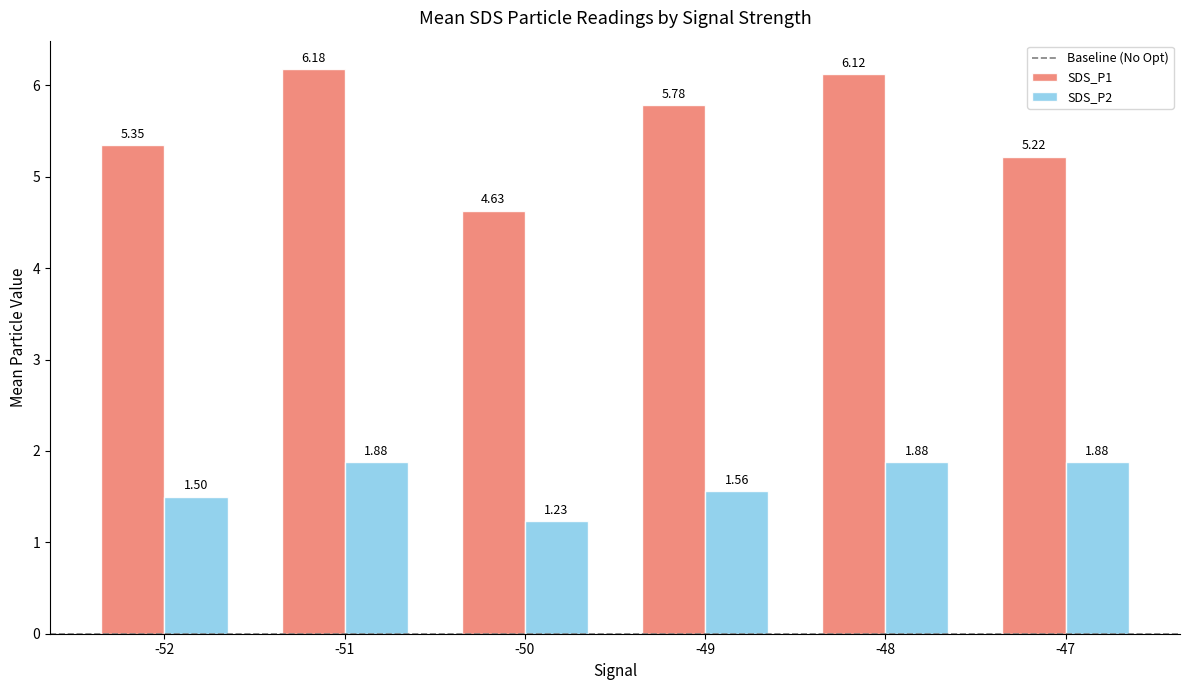

Rank the series by their average value, from highest to lowest.

SDS_P1, SDS_P2